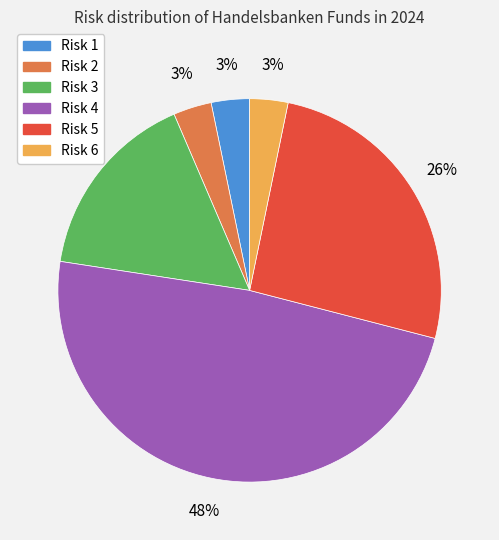

Between Risk 4 and Risk 5, which is larger?

Risk 4